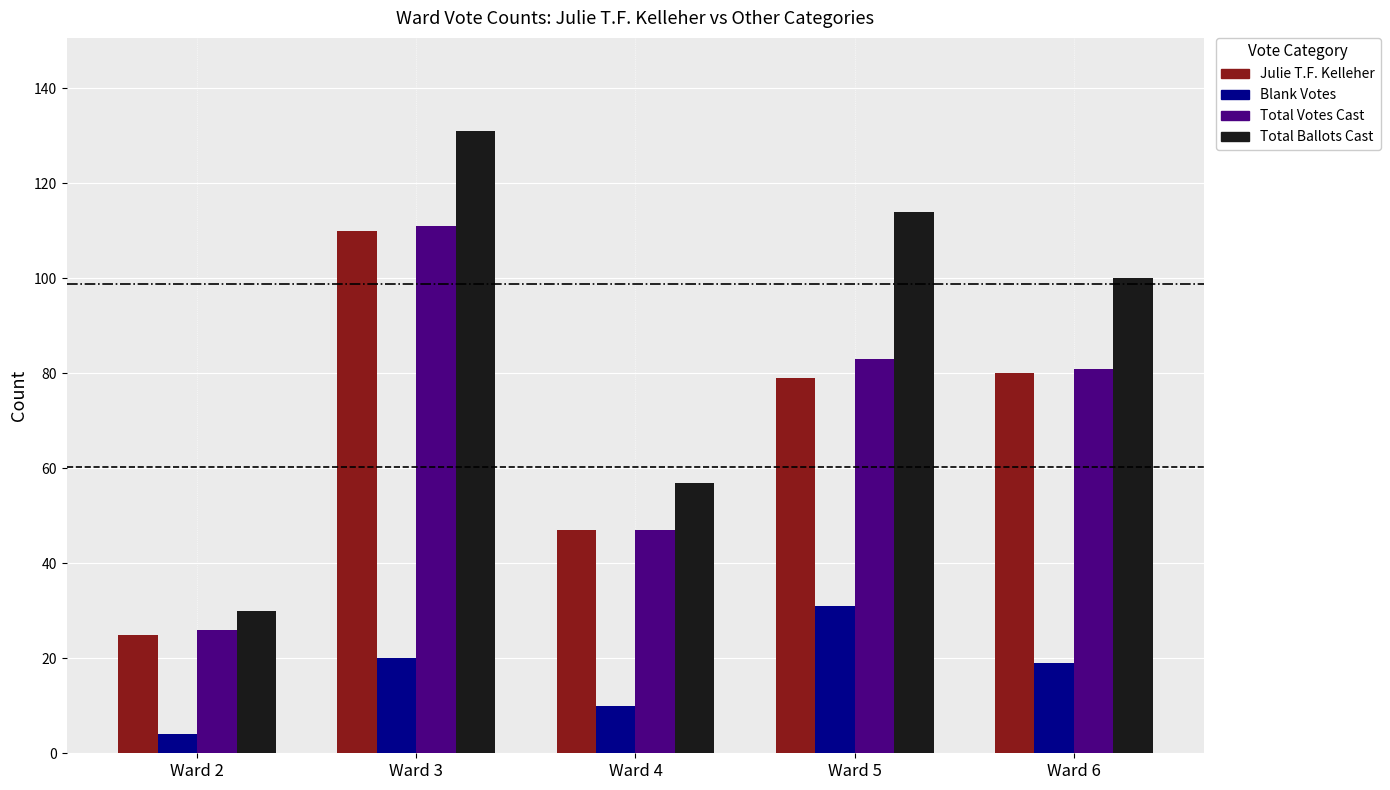

Between Ward 2 and Ward 6, which series saw the biggest shift?

Total Ballots Cast